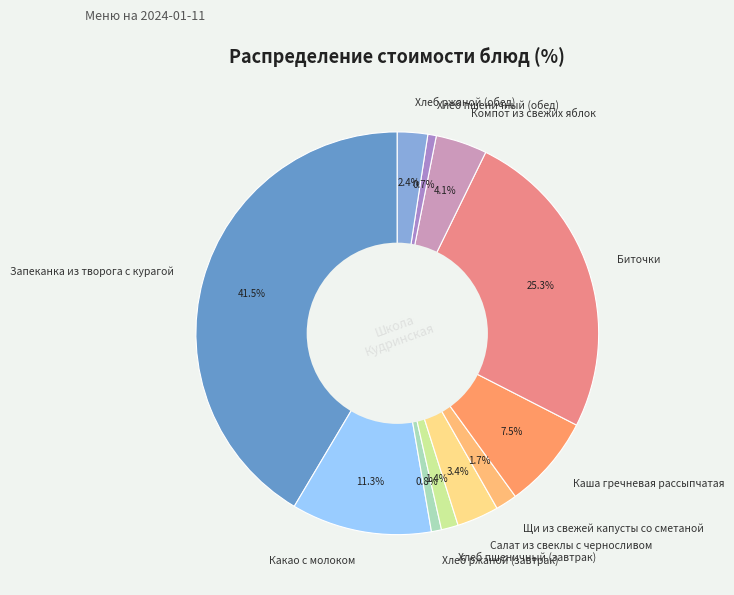

Which category has the biggest portion of the pie?

Запеканка из творога с курагой